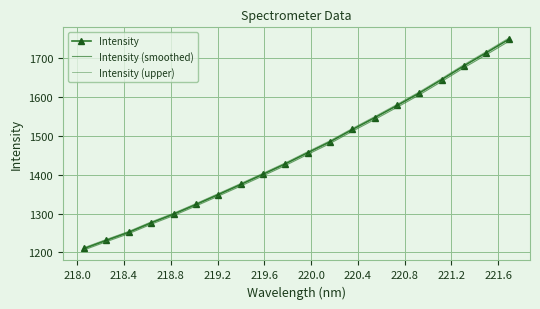

What is the sum of all Intensity (upper) values?

29179.4